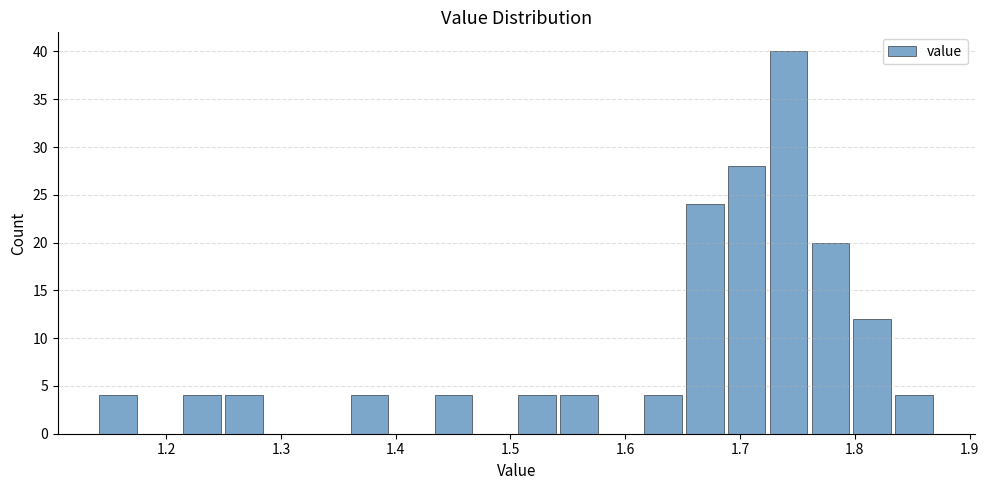

Around what value on the x-axis is the tallest bar? Give the approximate position of its centre, as read against the axis.

1.74